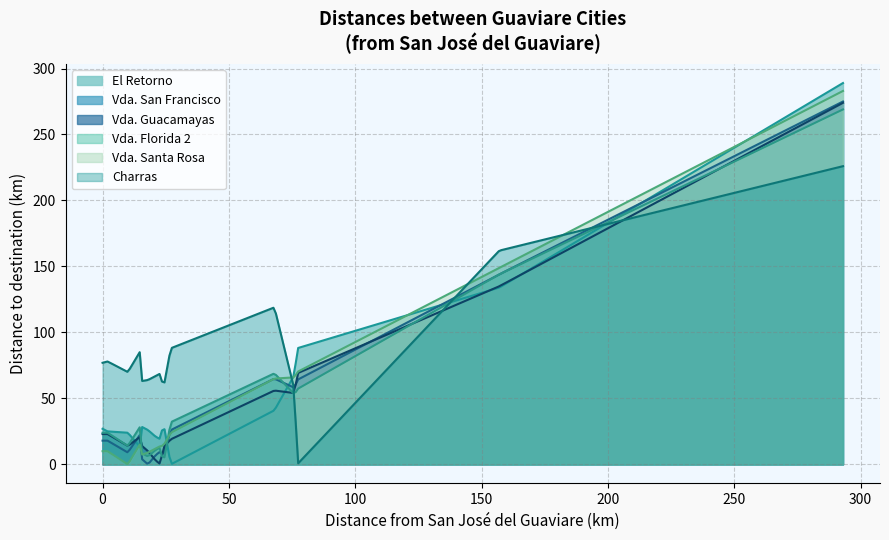

Reading left to right, what are all the values shown in this chart?

El Retorno: San José del Guaviare=27	El Retorno=41	Calamar=134	Miraflores=25	Arazá=26	Vda. San Francisco=19	Vda. Florida 2=32	Vda. Santa Rosa=24	Vda. Monserrate Ii=13	Vda. Santa Rita=29	Charras=88	Vda. Guacamayas=21	Pueblo=289	Caserío=68	Vda. Nueva Colombia=21
Vda. San Francisco: San José del Guaviare=18	El Retorno=26	Calamar=65	Miraflores=144	Arazá=18	Vda. San Francisco=10	Vda. Florida 2=6	Vda. Santa Rosa=9	Vda. Monserrate Ii=23	Vda. Santa Rita=5	Charras=64	Vda. Guacamayas=274	Pueblo=58	Caserío=7	Vda. Nueva Colombia=7
Vda. Guacamayas: San José del Guaviare=23	El Retorno=19	Calamar=56	Miraflores=135	Arazá=23	Vda. San Francisco=10	Vda. Florida 2=13	Vda. Santa Rosa=14	Vda. Monserrate Ii=21	Vda. Santa Rita=15	Charras=69	Vda. Guacamayas=274	Pueblo=54	Caserío=3	Vda. Nueva Colombia=3
Vda. Florida 2: San José del Guaviare=24	El Retorno=32	Calamar=69	Miraflores=144	Arazá=24	Vda. San Francisco=6	Vda. Florida 2=13	Vda. Santa Rosa=14	Vda. Monserrate Ii=29	Vda. Santa Rita=9	Charras=57	Vda. Guacamayas=269	Pueblo=53	Caserío=11	Vda. Nueva Colombia=11
Vda. Santa Rosa: San José del Guaviare=10	El Retorno=24	Calamar=65	Miraflores=149	Arazá=10	Vda. San Francisco=9	Vda. Florida 2=14	Vda. Santa Rosa=12	Vda. Monserrate Ii=16	Vda. Santa Rita=7	Charras=70	Vda. Guacamayas=283	Pueblo=66	Caserío=12	Vda. Nueva Colombia=12
Charras: San José del Guaviare=77	El Retorno=88	Calamar=119	Miraflores=162	Arazá=78	Vda. San Francisco=64	Vda. Florida 2=57	Vda. Santa Rosa=70	Vda. Monserrate Ii=86	Vda. Santa Rita=63	Charras=69	Vda. Guacamayas=226	Pueblo=56	Caserío=67	Vda. Nueva Colombia=67